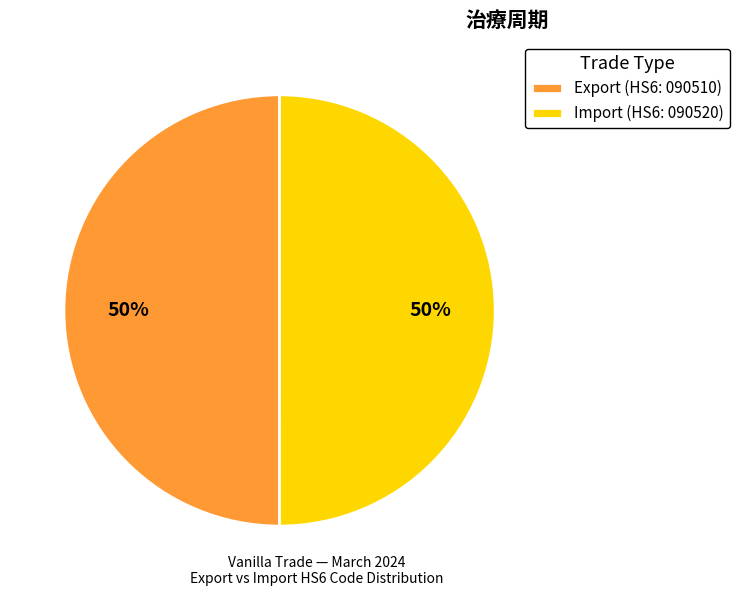

To the nearest percent, what is the combined percentage of Export and Import?

100%